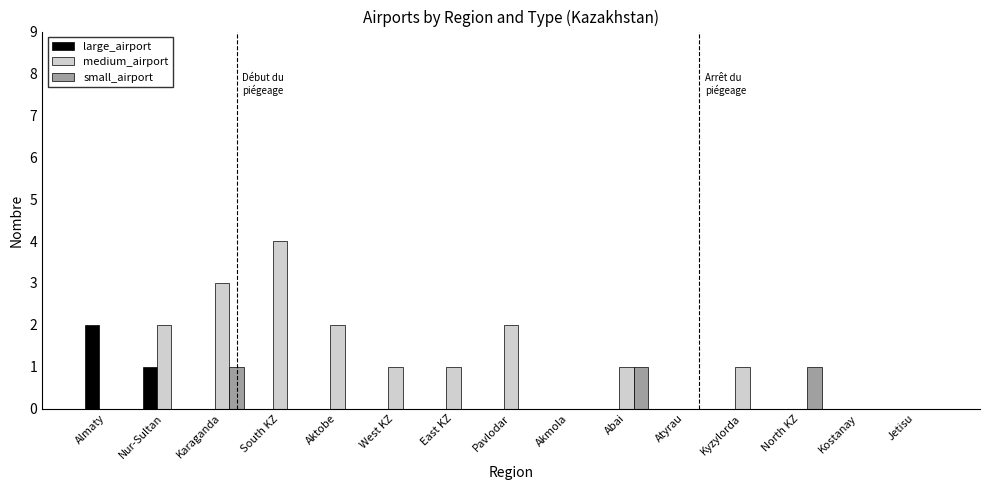

Is it true that large_airport equals 0 at Nur-Sultan?

False